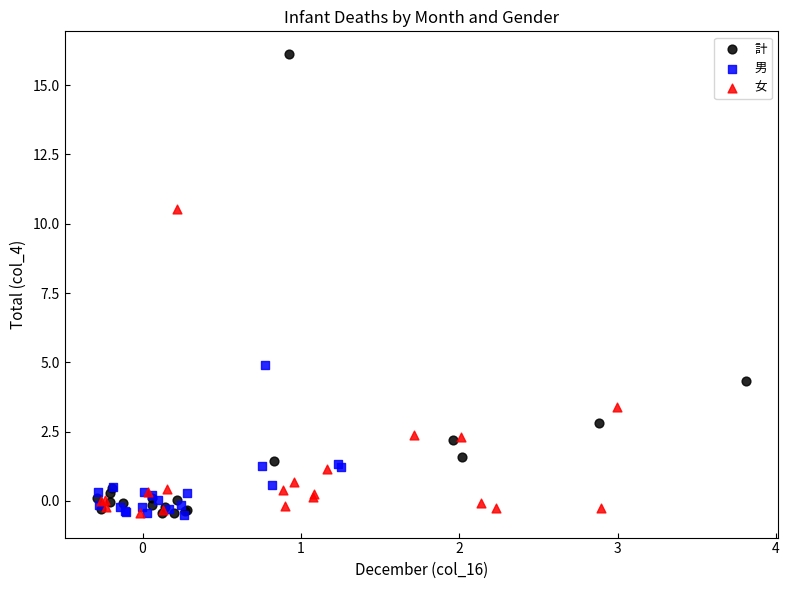

Which series has the largest Y range (max minus min)?

計